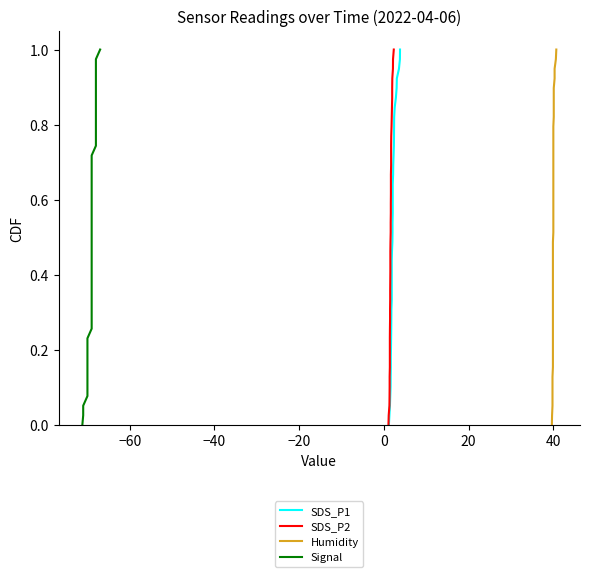

True or false: SDS_P2 and Humidity intersect in this chart.

False